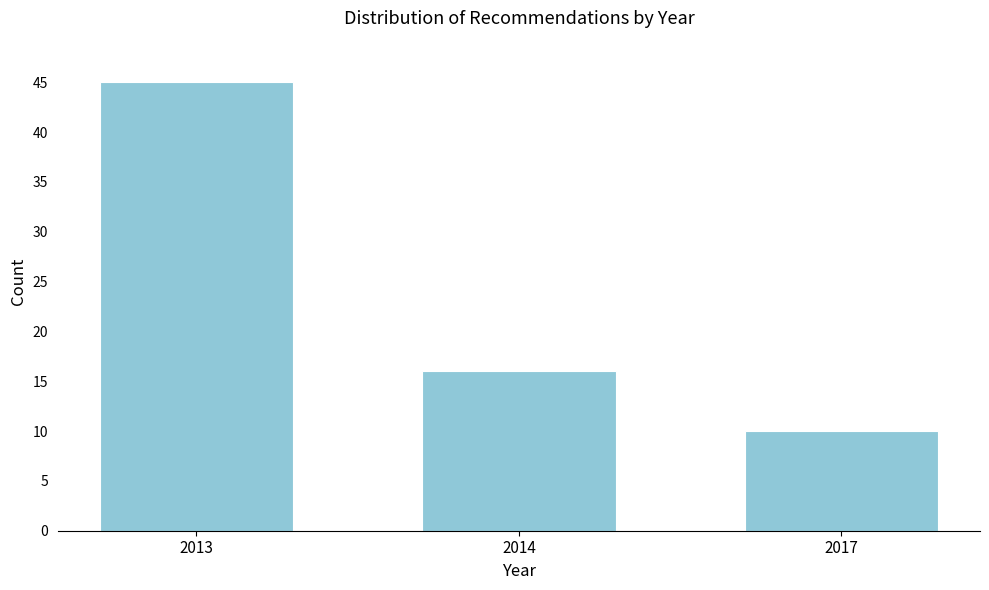

Reading left to right, list all the values displayed in this chart.

2013=45	2014=16	2017=10